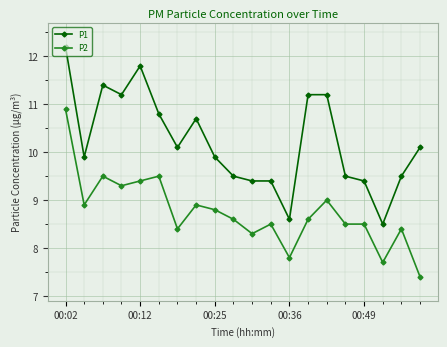

Which series has the largest total across all categories?

P1